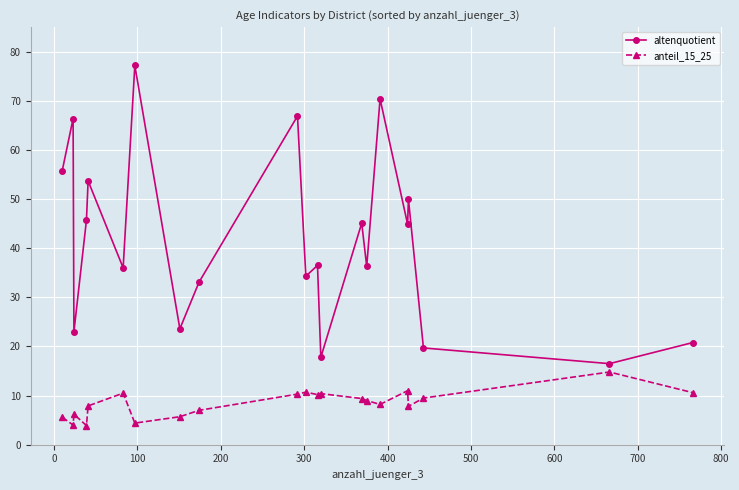

How many lines are shown in the chart?

2